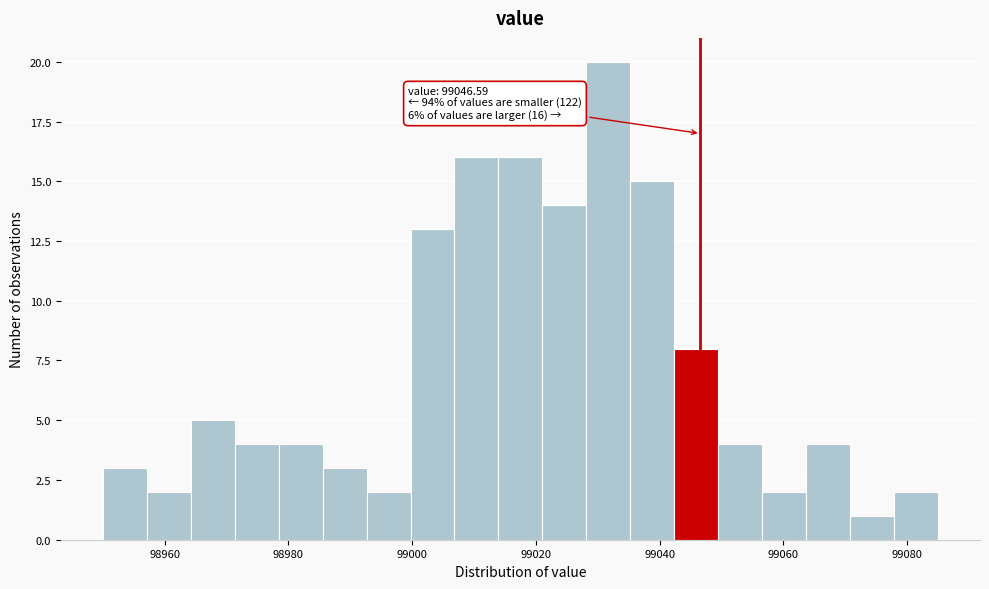

Read against the x-axis, roughly where is the centre of the tallest bar?

99032